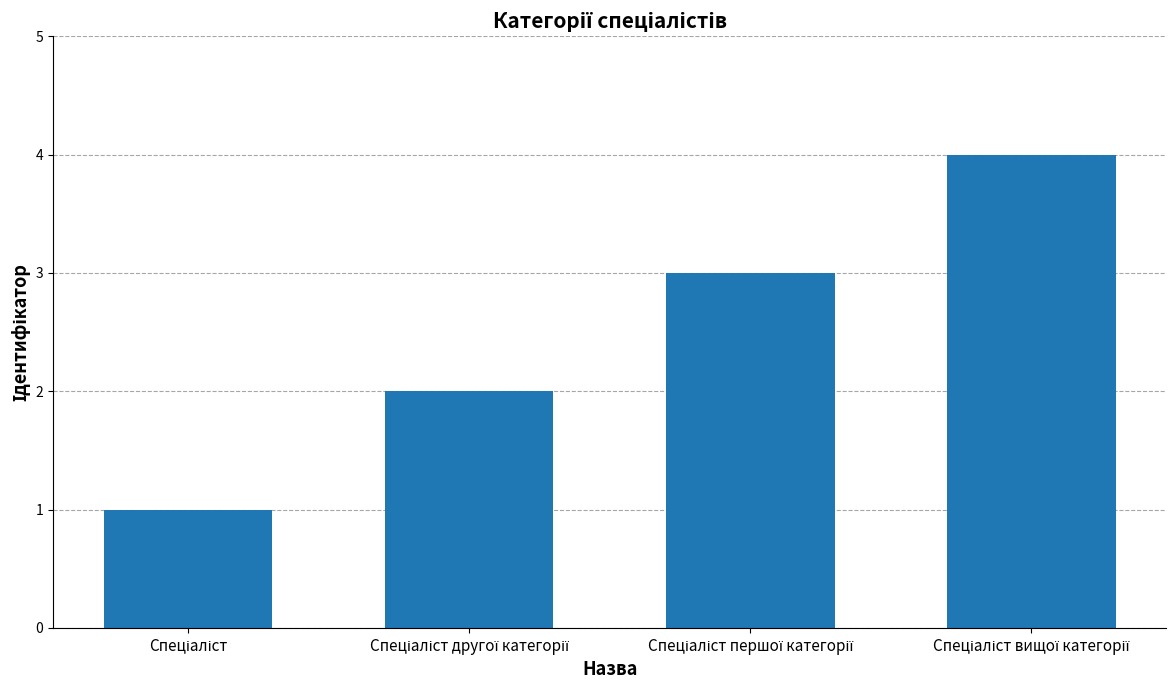

What is the difference between the maximum and minimum values?

3